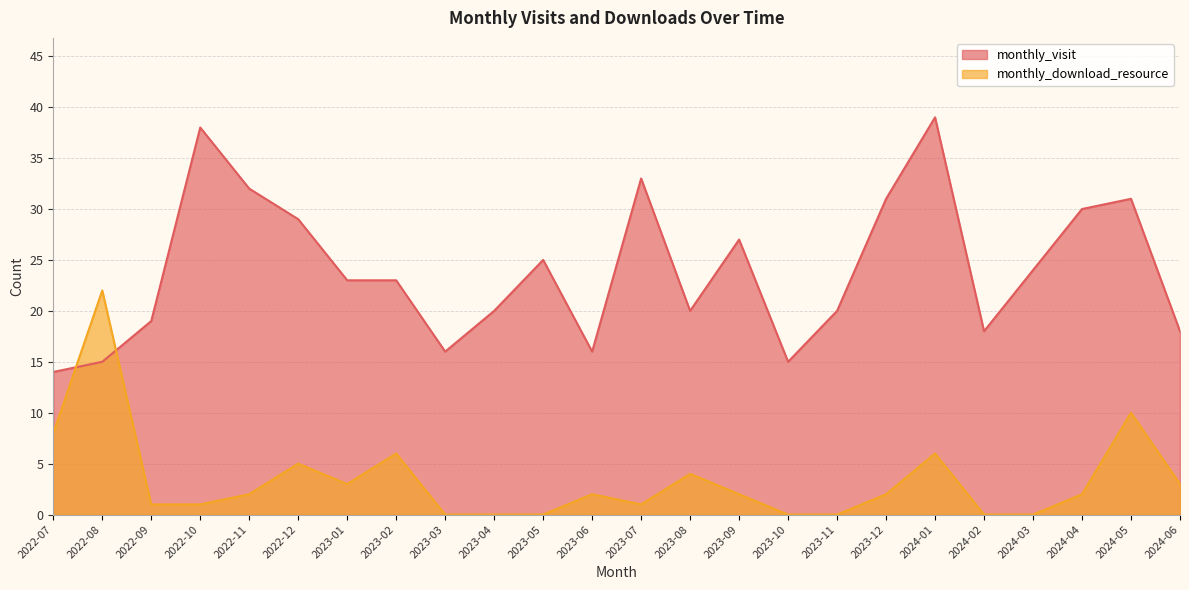

What is the difference between the monthly_visit values at 2023-09 and 2024-03?

3